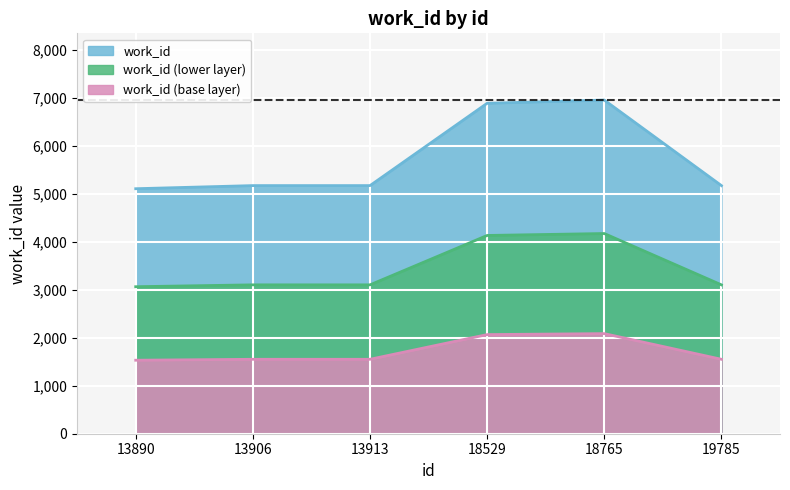

What is the minimum value shown in the chart?

1533.0